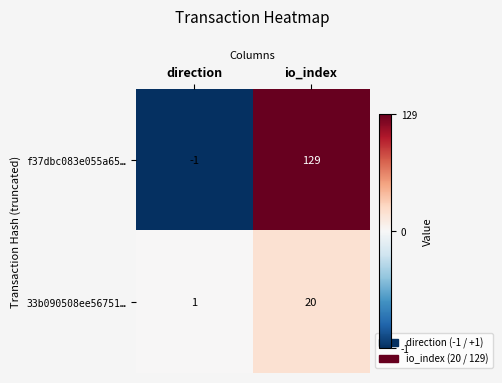

What is the difference between the highest and lowest values at direction?

2